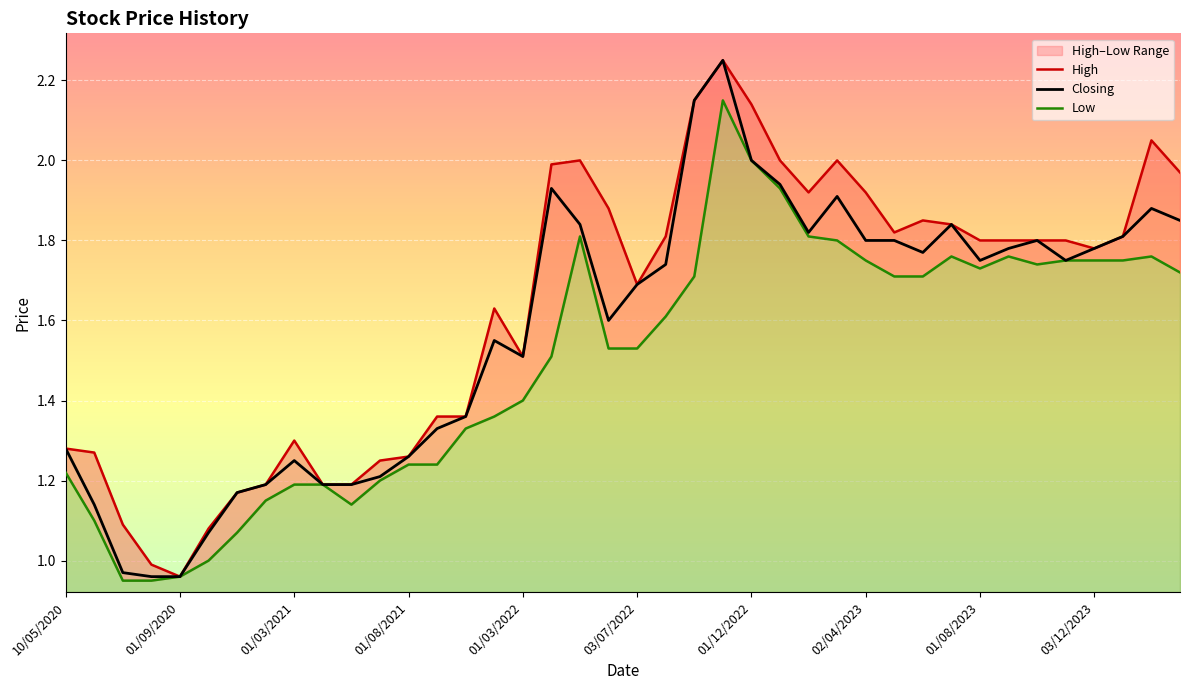

How many interior local peaks does the High series have?

7